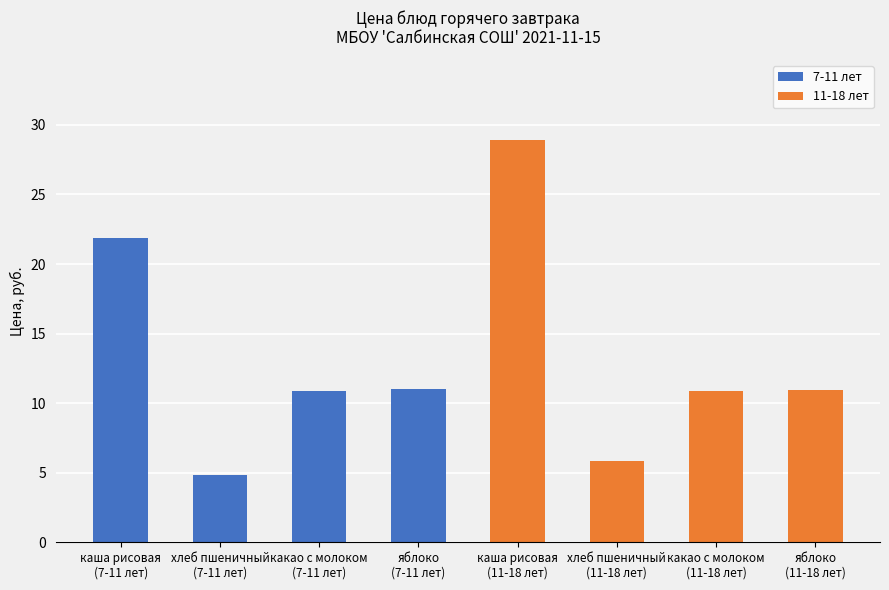

Which series has the largest total across all categories?

11-18 лет